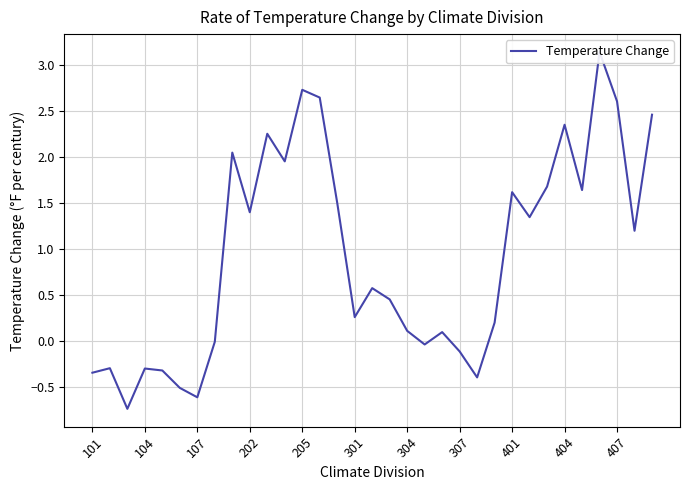

Rank the categories by value from highest to lowest.

29, 12, 13, 30, 32, 27, 407, 401, 11, 26, 28, 24, 14, 404, 25, 31, 16, 17, 15, 23, 18, 20, 307, 19, 21, 104, 202, 205, 101, 22, 301, 304, 107